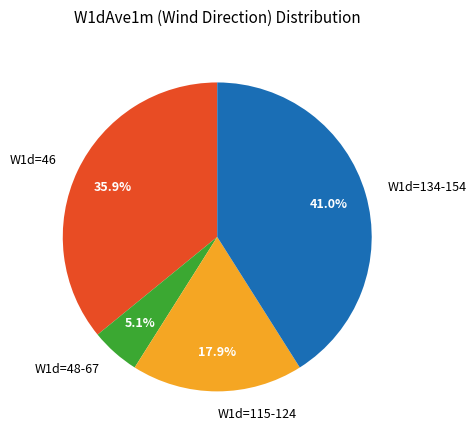

Is the sum of W1d=46 and W1d=115-124 greater than half?

Yes